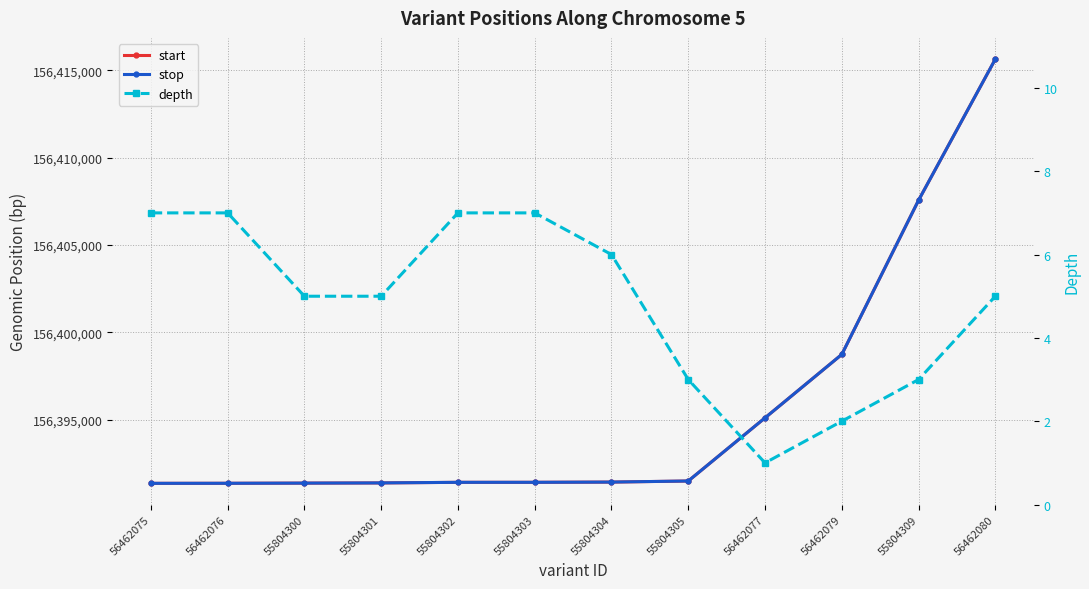

Reading right to left, transcribe all the data shown in this chart.

start: 56462080=156415651	55804309=156407566	56462079=156398733	56462077=156395100	55804305=156391482	55804304=156391420	55804303=156391407	55804302=156391406	55804301=156391372	55804300=156391361	56462076=156391351	56462075=156391348
stop: 56462080=156415653	55804309=156407567	56462079=156398734	56462077=156395101	55804305=156391483	55804304=156391421	55804303=156391408	55804302=156391407	55804301=156391373	55804300=156391362	56462076=156391352	56462075=156391349
depth: 56462080=5	55804309=3	56462079=2	56462077=1	55804305=3	55804304=6	55804303=7	55804302=7	55804301=5	55804300=5	56462076=7	56462075=7